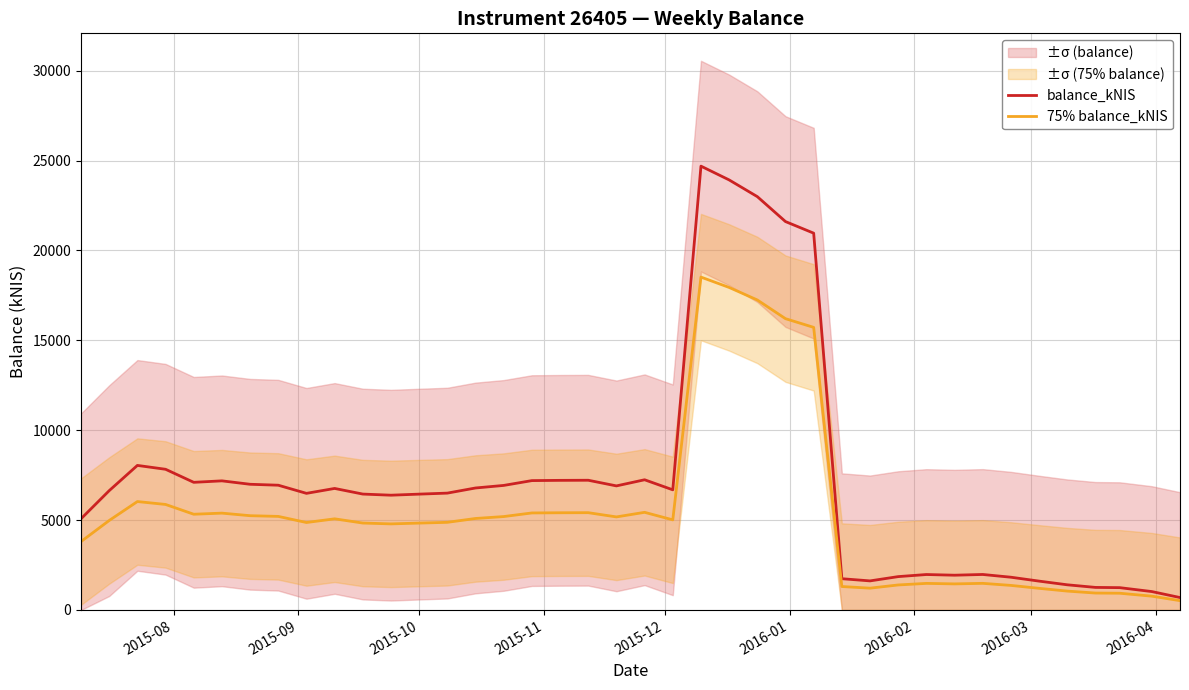

Reading left to right, list all the values displayed in this chart.

balance_kNIS: 5073.8	6637.8	8042.0	7827.1	7101.1	7183.2	6992.6	6940.7	6487.7	6760.8	6447.7	6385.3	6444.9	6501.1	6786.4	6929.0	7197.0	7210.6	7216.8	6902.7	7243.3	6684.4	24691.5	23924.2	22994.3	21607.2	20962.2	1739.2	1617.7	1855.8	1972.1	1934.4	1975.0	1822.0	1604.9	1400.2	1255.2	1242.3	1024.3	691.7
75% balance_kNIS: 3805.4	4978.4	6031.5	5870.3	5325.8	5387.4	5244.5	5205.5	4865.8	5070.6	4835.8	4789.0	4833.6	4875.8	5089.8	5196.8	5397.8	5408.0	5412.6	5177.0	5432.5	5013.3	18518.6	17943.2	17245.7	16205.4	15721.6	1304.4	1213.3	1391.9	1479.1	1450.8	1481.3	1366.5	1203.7	1050.1	941.4	931.7	768.2	518.8